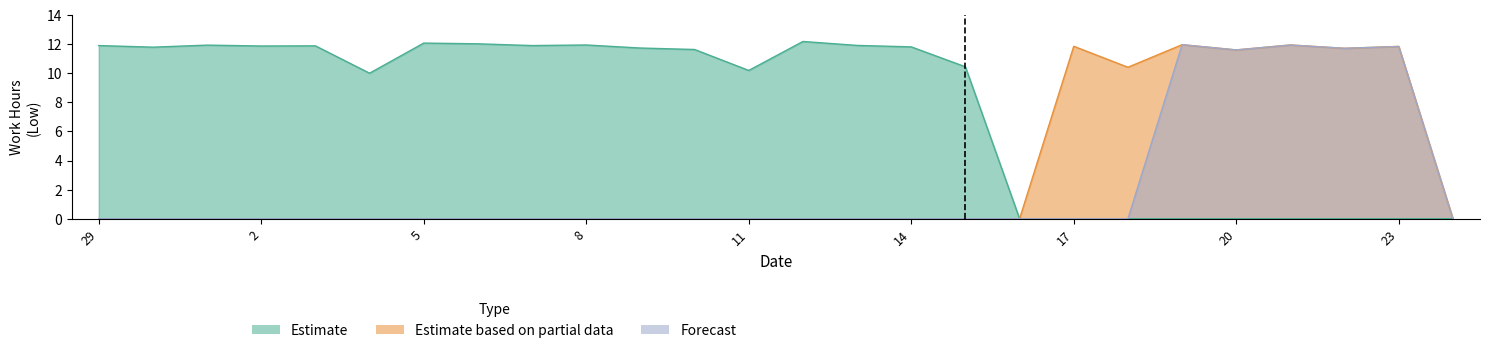

Rank the categories by Estimate based on partial data value from highest to lowest.

19, 21, 17, 23, 22, 20, 18, 29, 30, 1, 2, 3, 4, 5, 6, 7, 8, 9, 10, 11, 12, 13, 14, 15, 16, 24